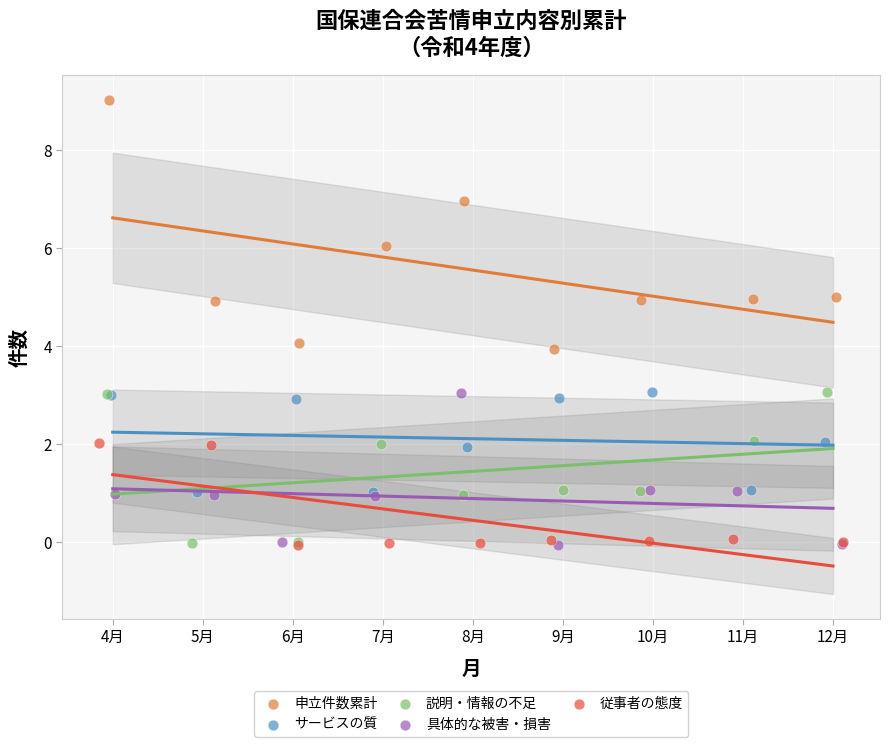

Which series reaches the maximum Y coordinate?

申立件数累計